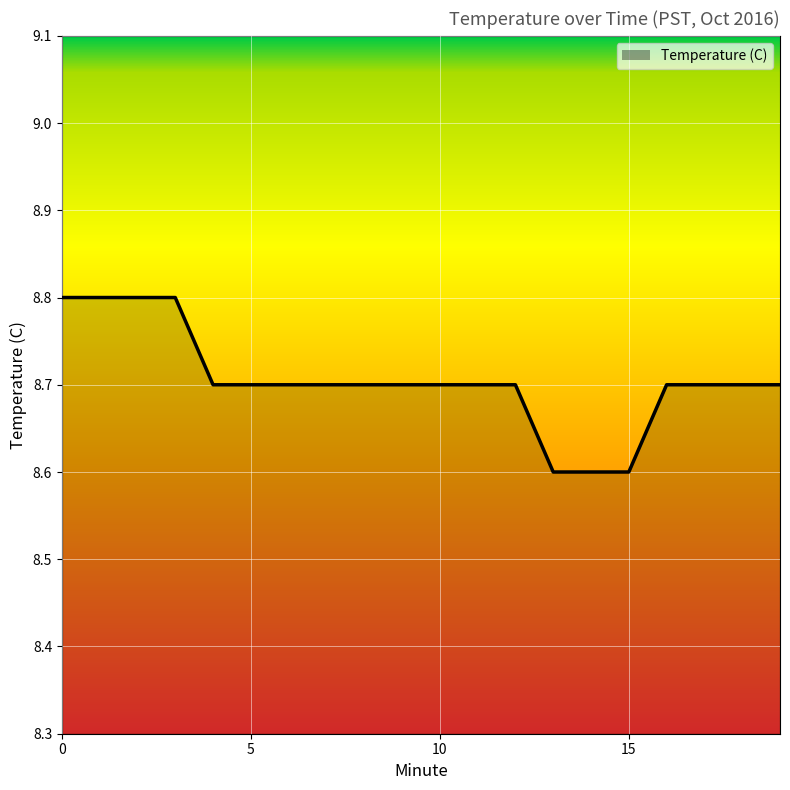

What is the minimum value shown in the chart?

8.6